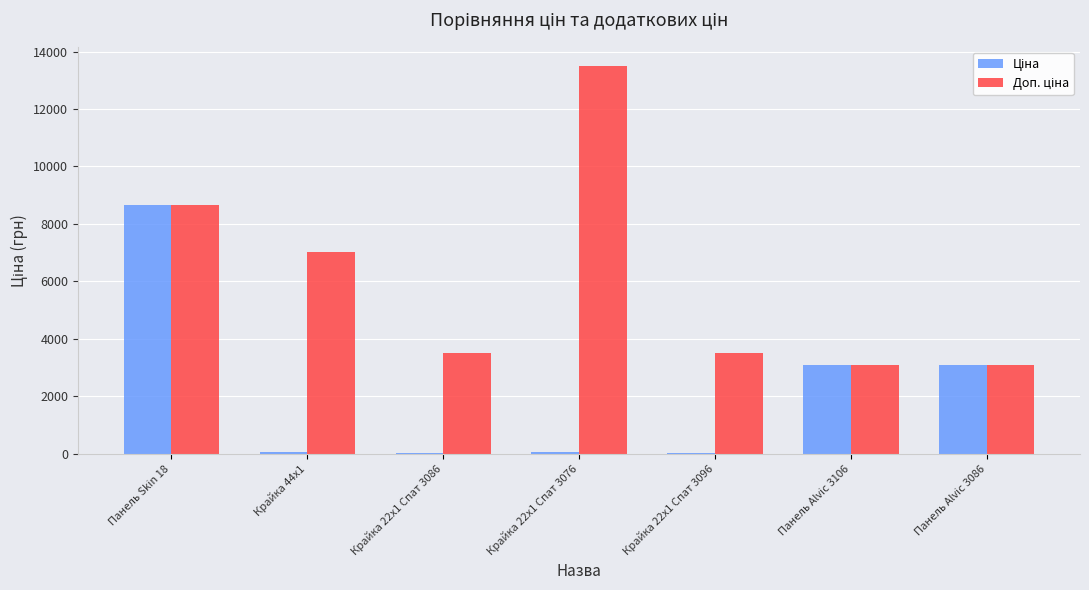

At which category does the chart reach its peak across all series?

Крайка 22x1 Спат 3076